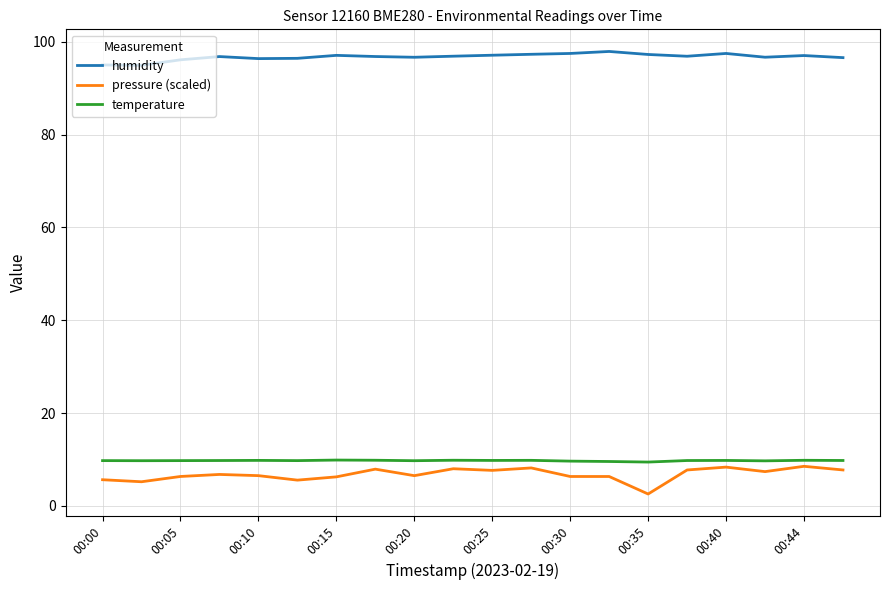

Count the number of data series in this chart.

3